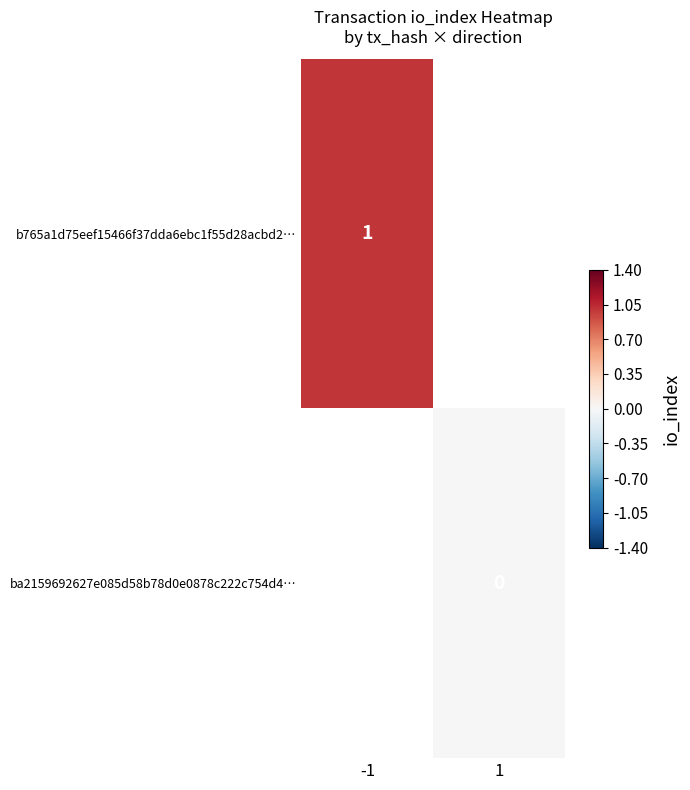

True or false: b765a1d75eef15466f37dda6ebc1f55d28acbd2… has a value of 0 at -1.

False